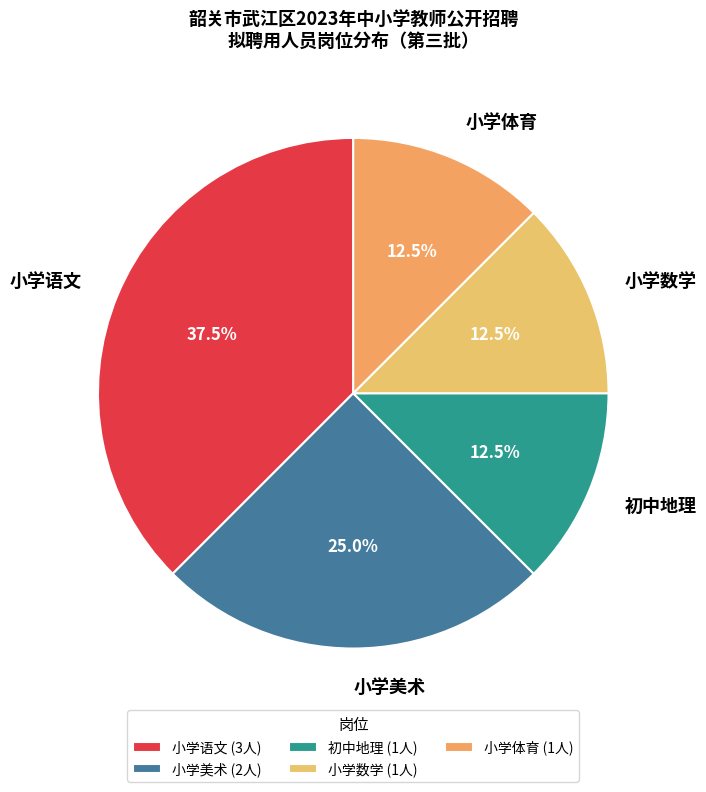

To the nearest percent, what is the difference between the largest and smallest slice percentages?

25%